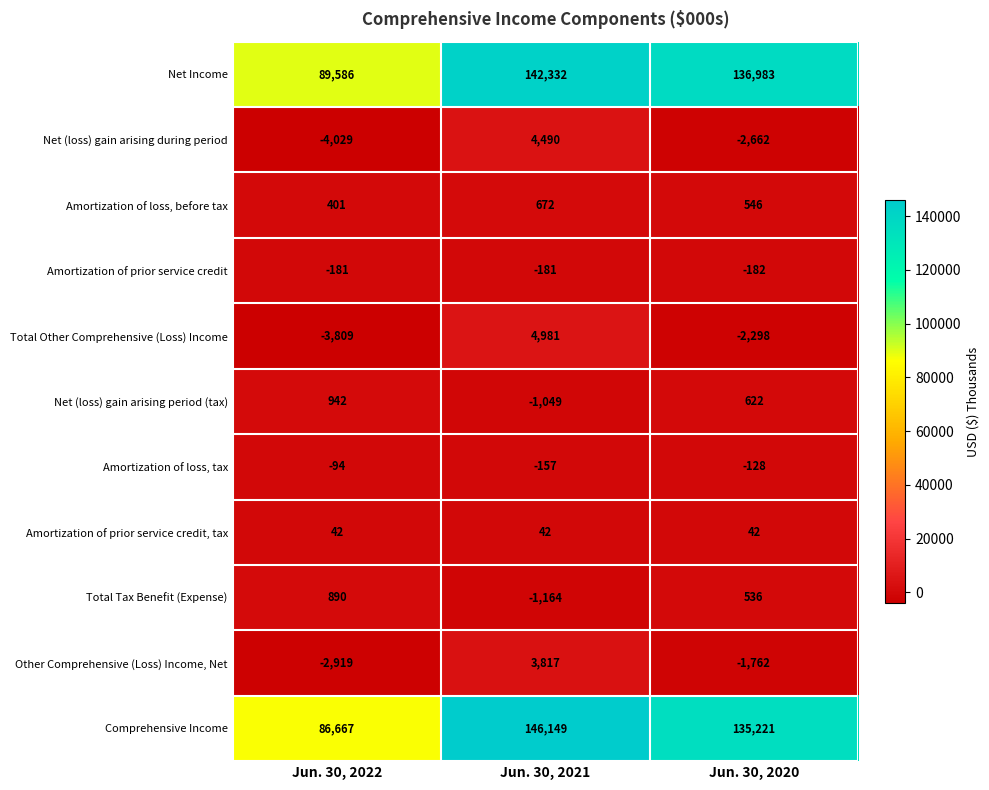

What is the total value across all series at Jun. 30, 2020?

266918